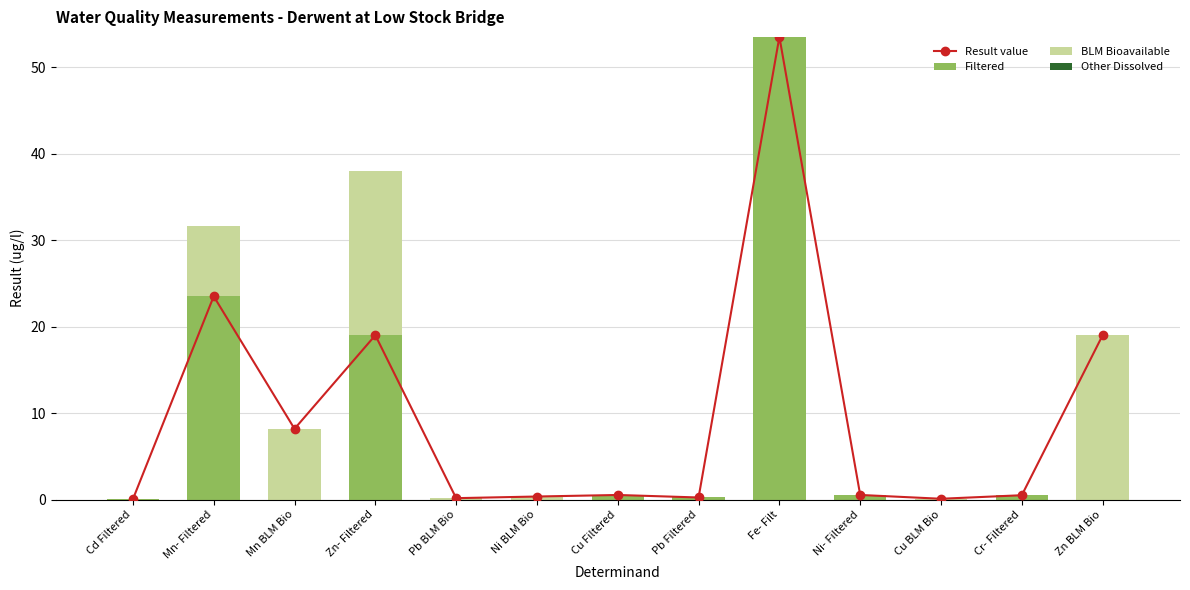

How many distinct data groups are displayed?

4